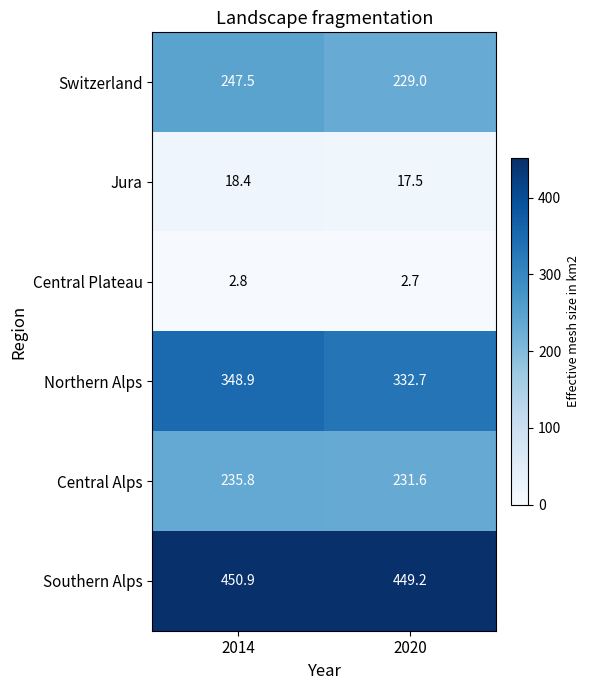

What is the difference between the maximum and minimum values in the Southern Alps series?

1.7